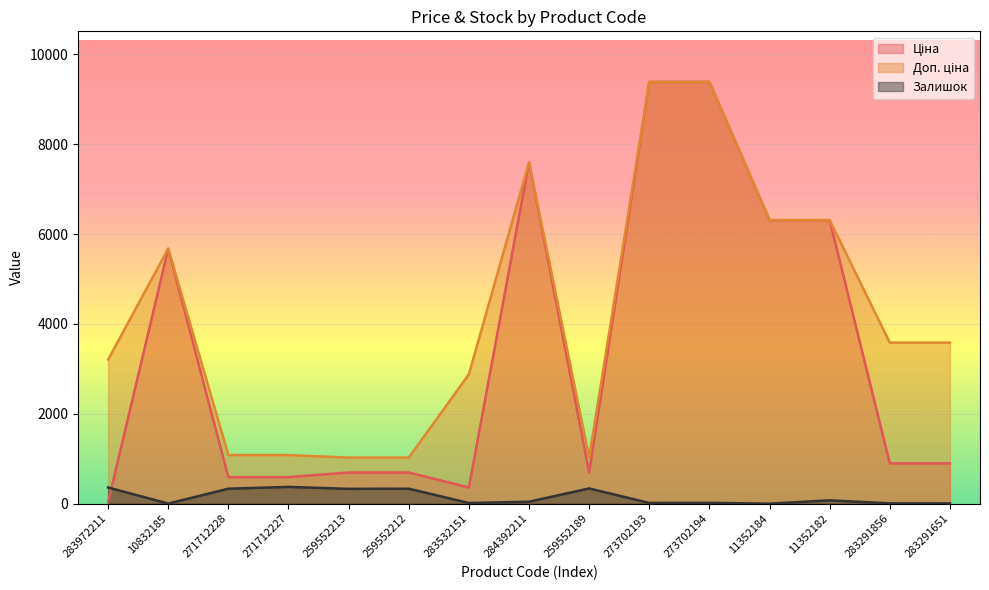

What is the minimum value for Ціна?

32.0